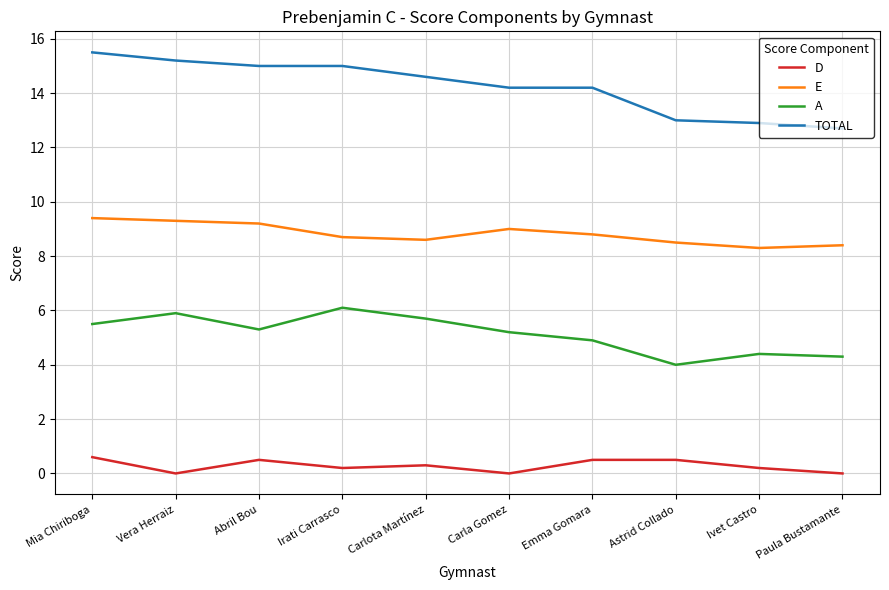

Rank the series by their maximum value, from lowest to highest.

D, A, E, TOTAL